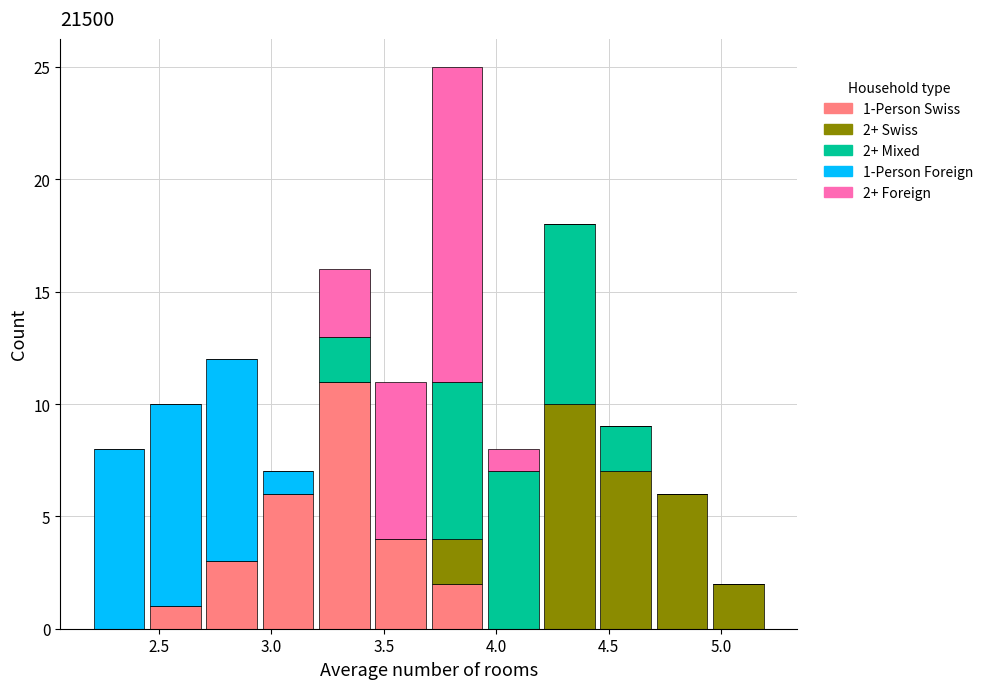

Which range on the x-axis has the tallest stacked bar (by total height)?

3.70 to 3.95